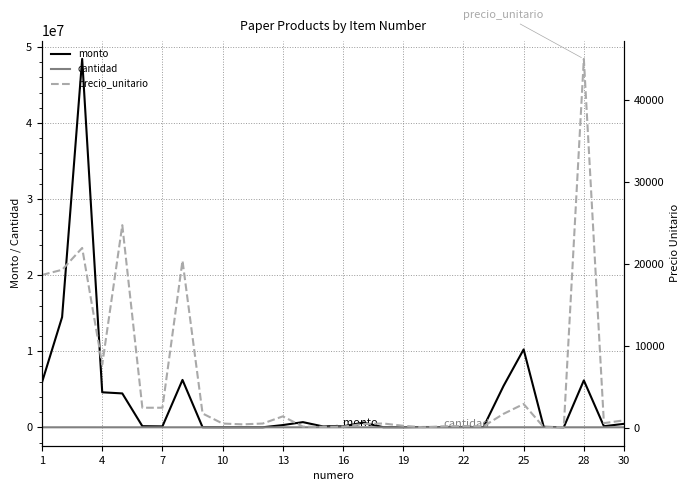

What is the maximum value for monto?

48432900